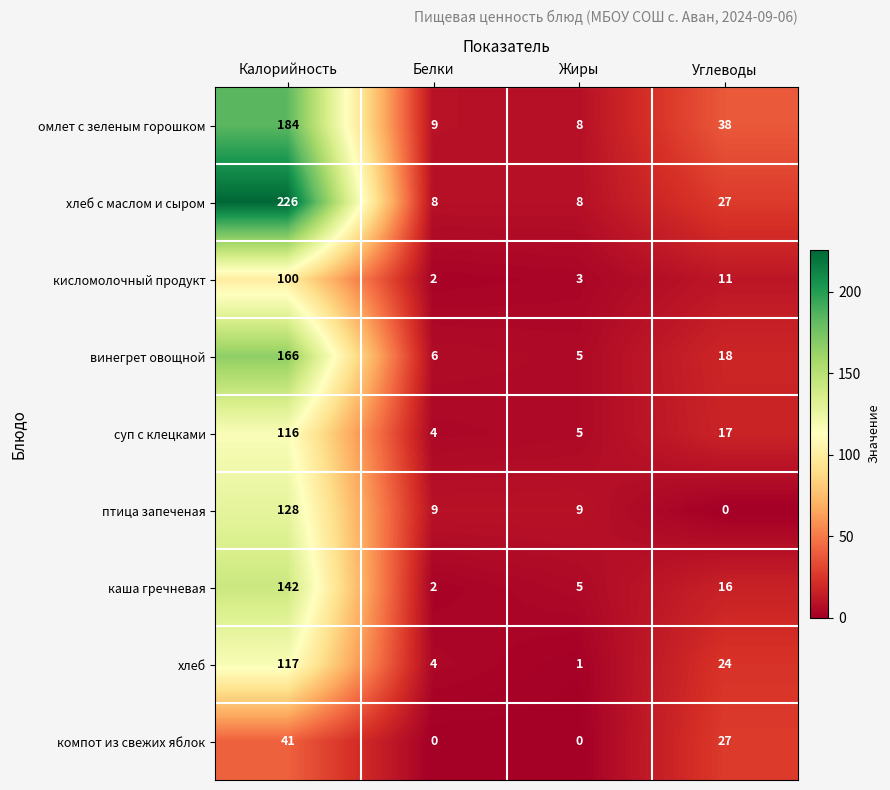

Which series changed the most between Жиры and Углеводы?

омлет с зеленым горошком